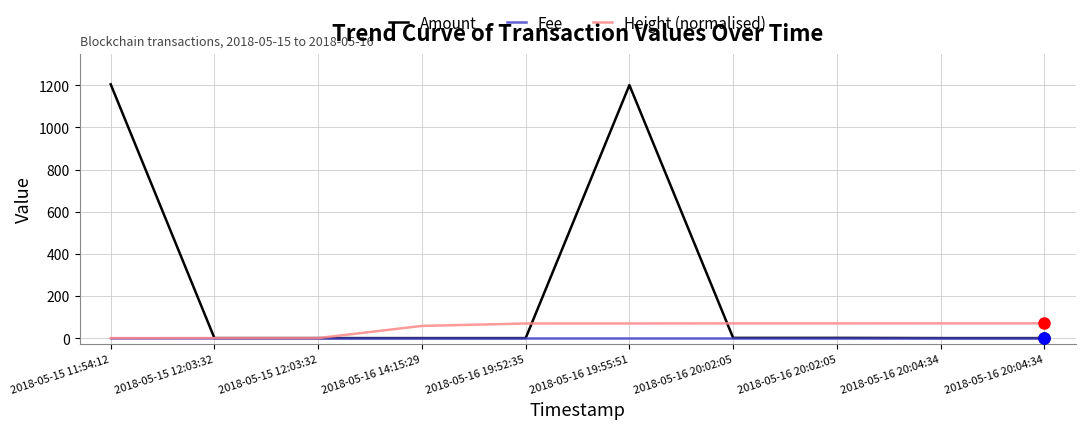

The Amount series shows 1.0 at 2018-05-16 20:02:05. True or false?

True